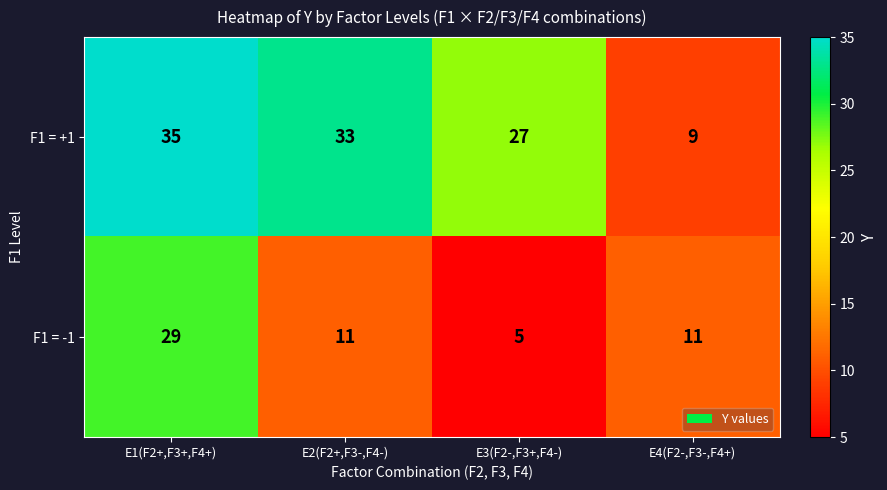

What is the sum of all F1 = -1 values?

56